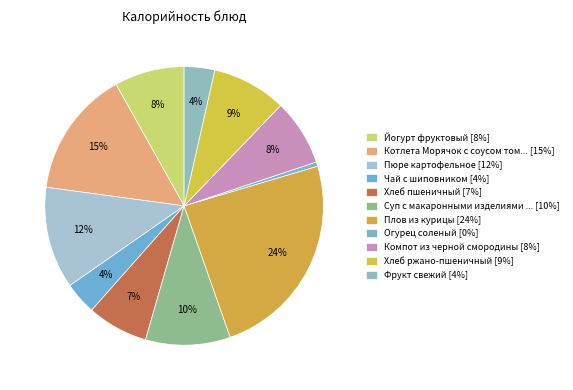

Which slice is the smallest?

Огурец соленый